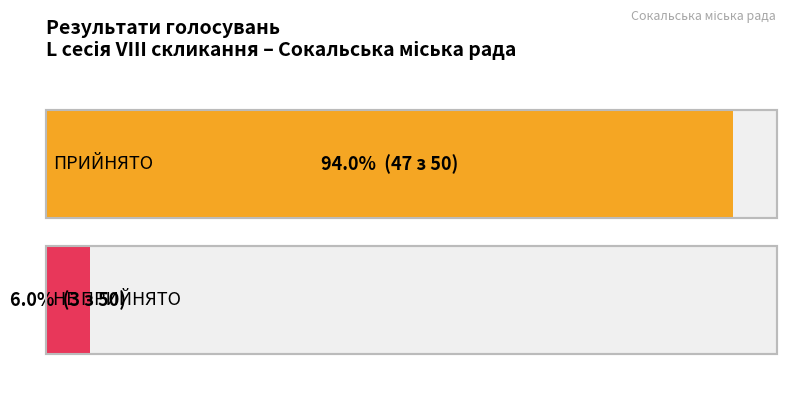

Reading left to right, what are all the values shown in this chart?

ПРИЙНЯТО=47	НЕ ПРИЙНЯТО=3